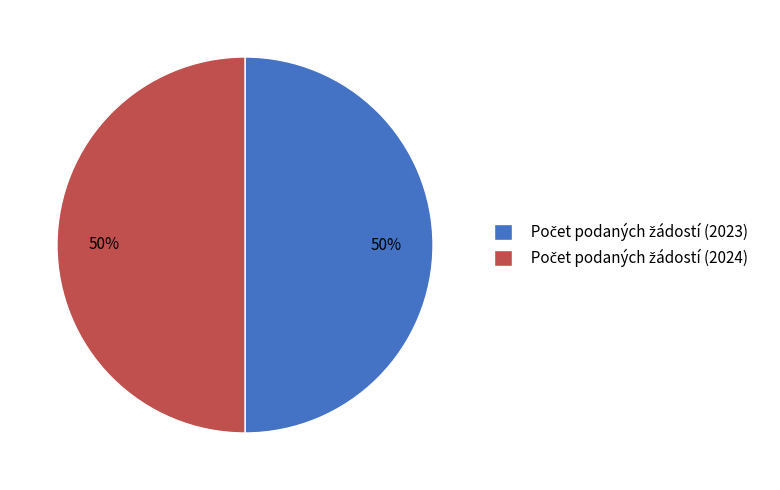

To the nearest percent, what is the average slice percentage?

50%